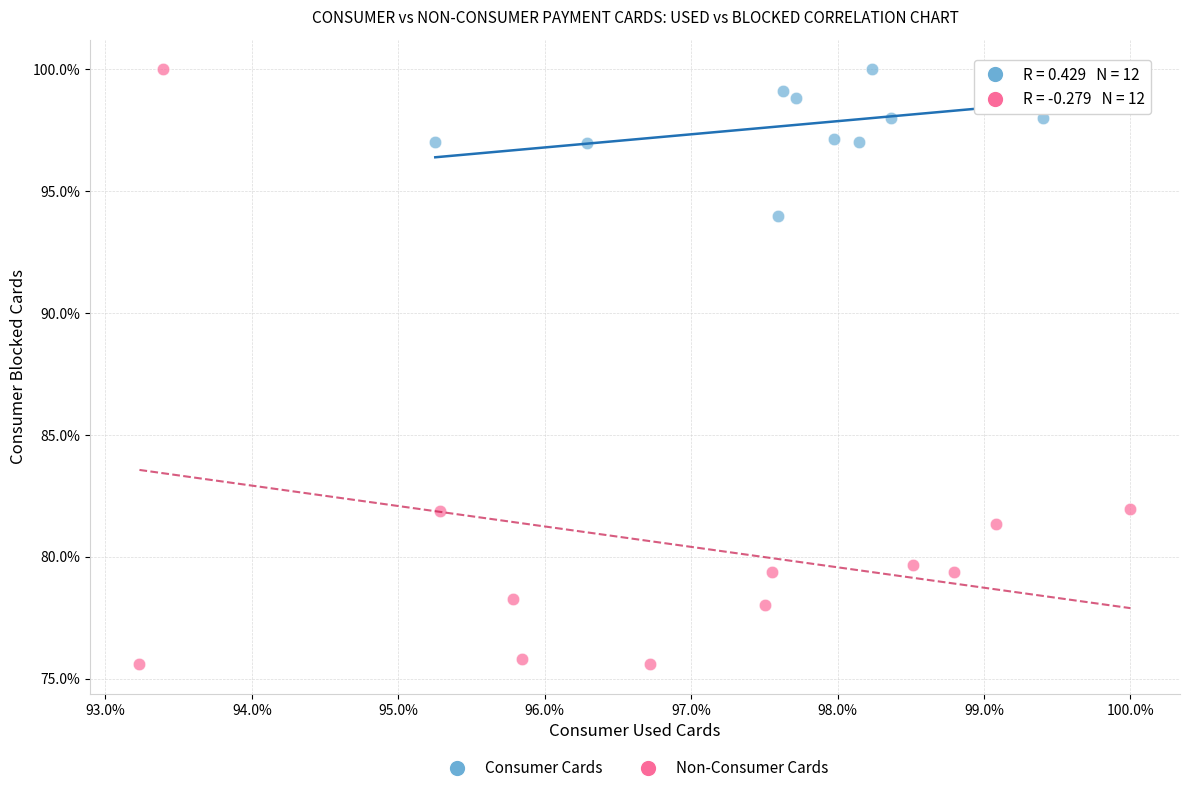

Which series has the widest spread of Y values?

Non-Consumer Cards